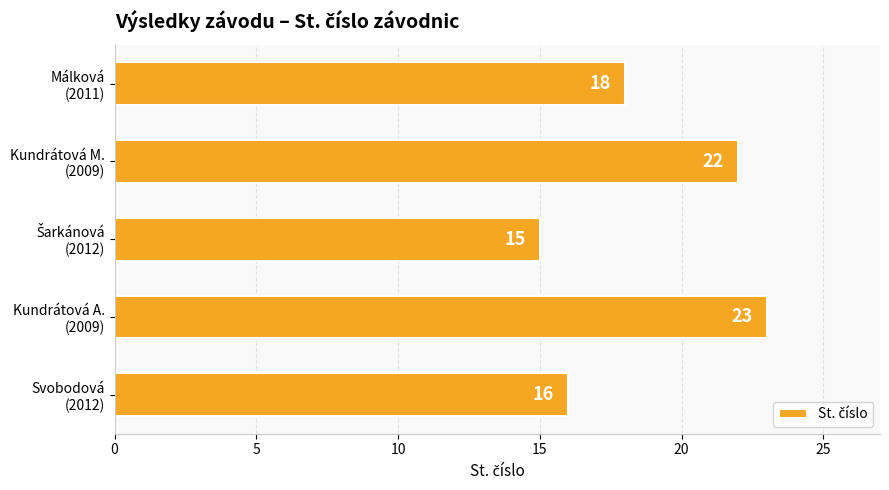

What is the smallest value displayed?

15